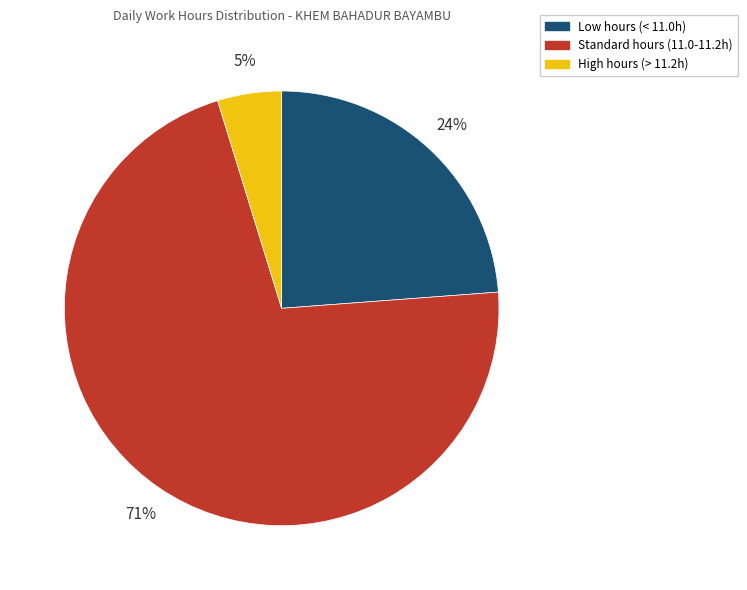

Count the number of slices in the pie.

3